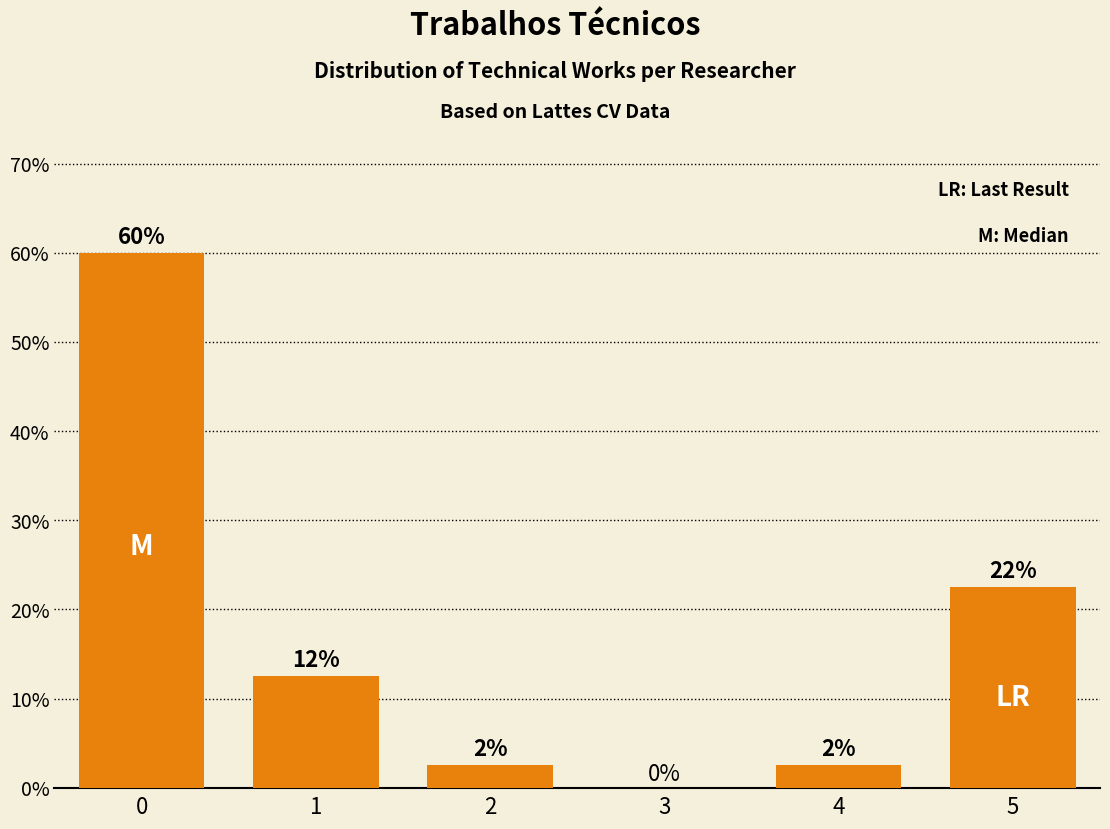

Reading left to right, what are all the values shown in this chart?

0.6	0.1	0.0	0.0	0.0	0.2